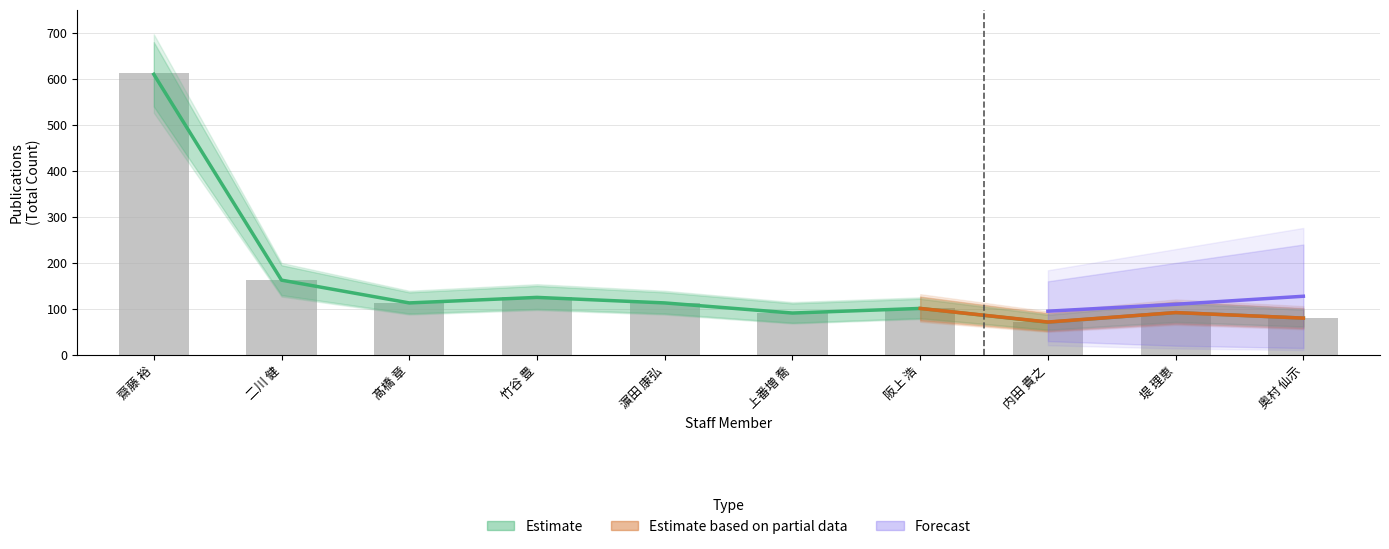

What position from the right is 堤 理恵?

2